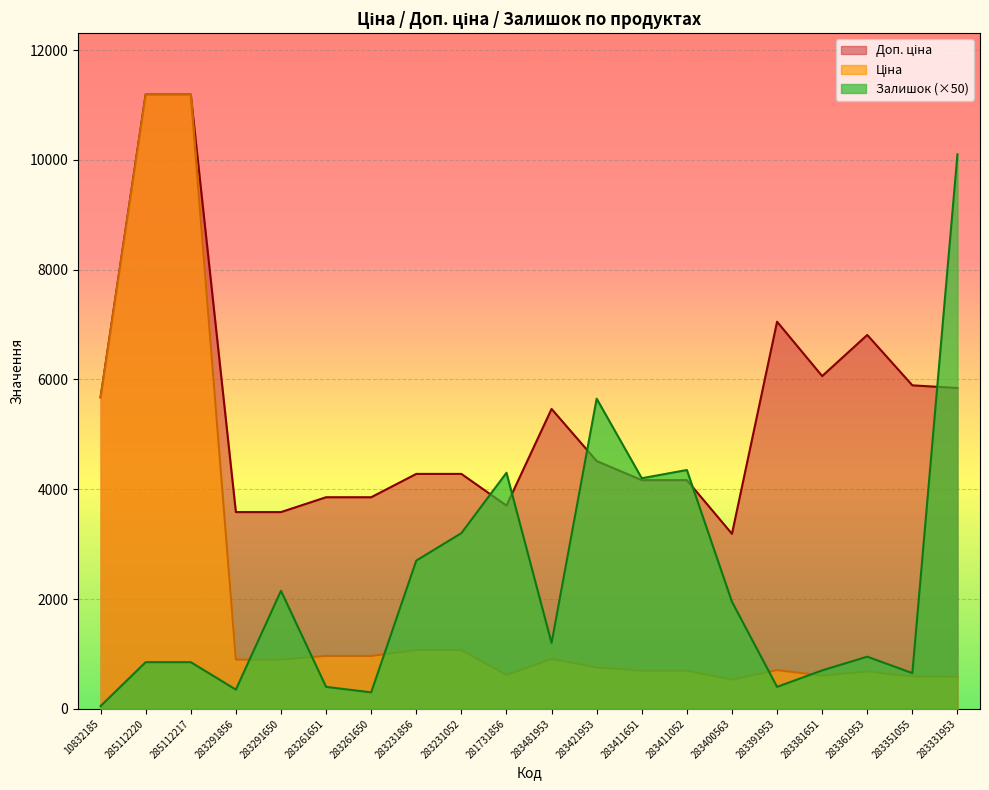

True or false: Залишок and Доп. ціна intersect in this chart.

True